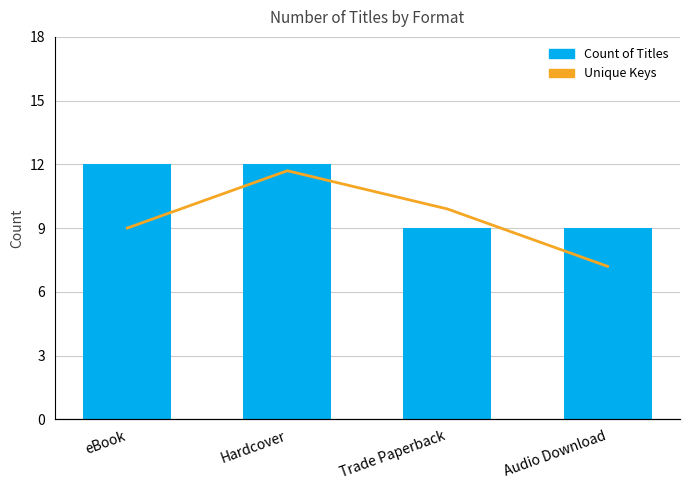

Reading left to right, list all the values displayed in this chart.

Count of Titles: eBook=12	Hardcover=12	Trade Paperback=9	Audio Download=9
Unique Keys: eBook=10	Hardcover=13	Trade Paperback=11	Audio Download=8